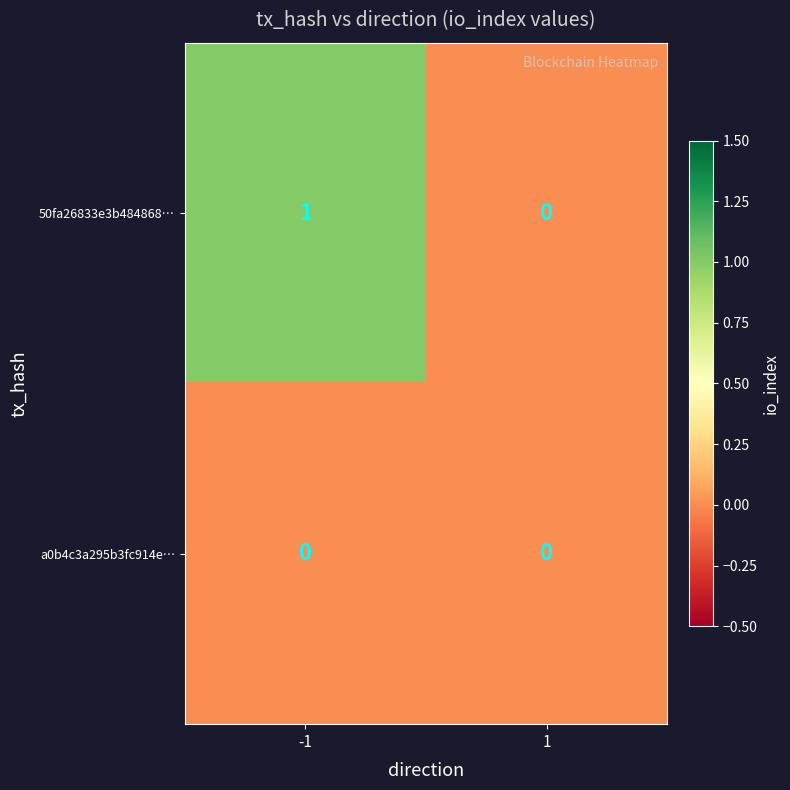

Between -1 and 1, which series saw the biggest shift?

50fa26833e3b484868…